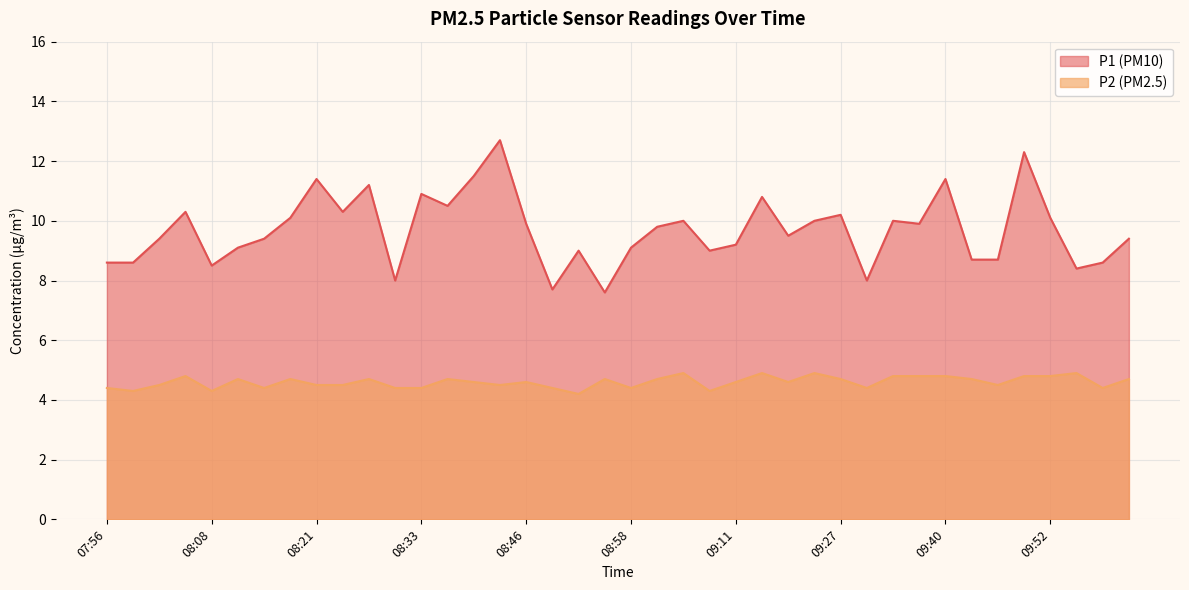

Is it true that P1 equals 12.3 at 09:49?

True